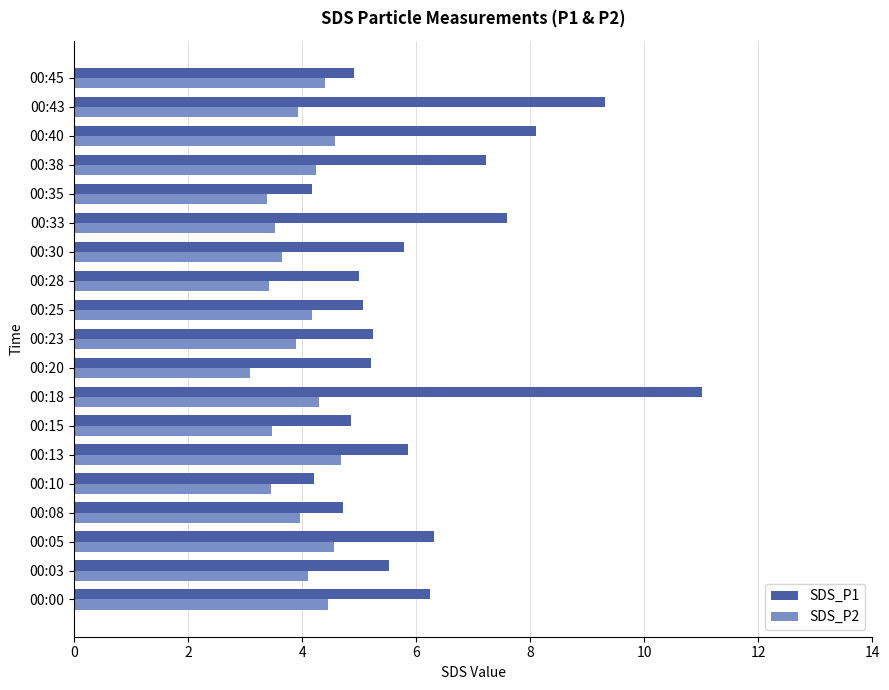

Is it true that SDS_P1 equals 1.6 at 00:15?

False